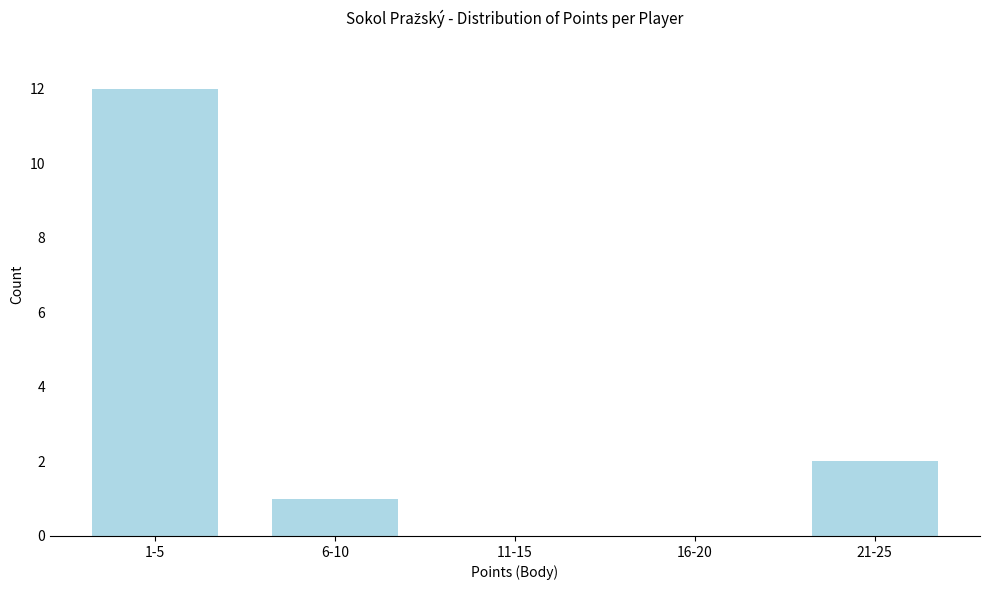

The value at 11-15 is -6. True or false?

False